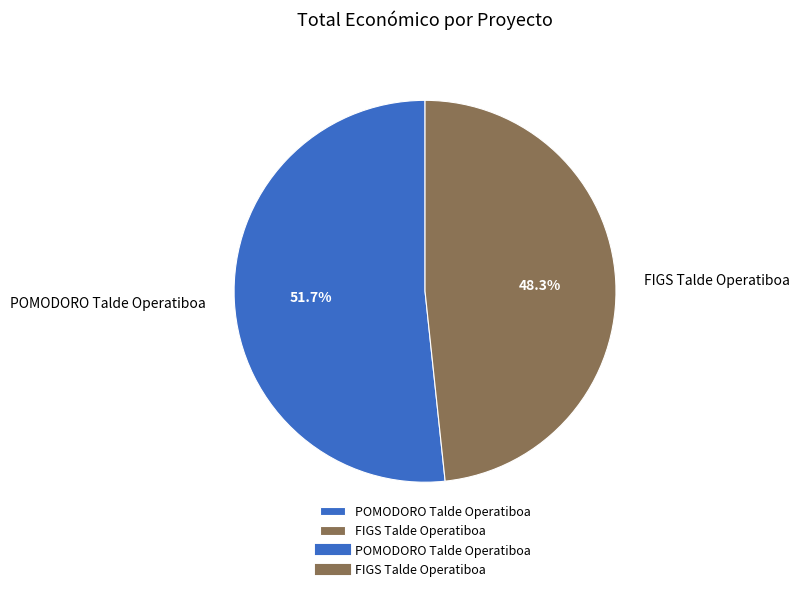

To the nearest percent, what percentage of the pie is FIGS Talde Operatiboa?

48%